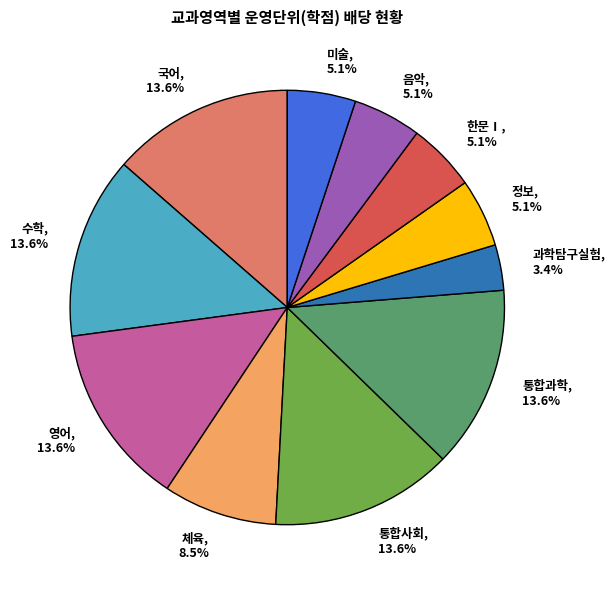

To the nearest percent, what portion does 한문Ⅰ represent?

5%